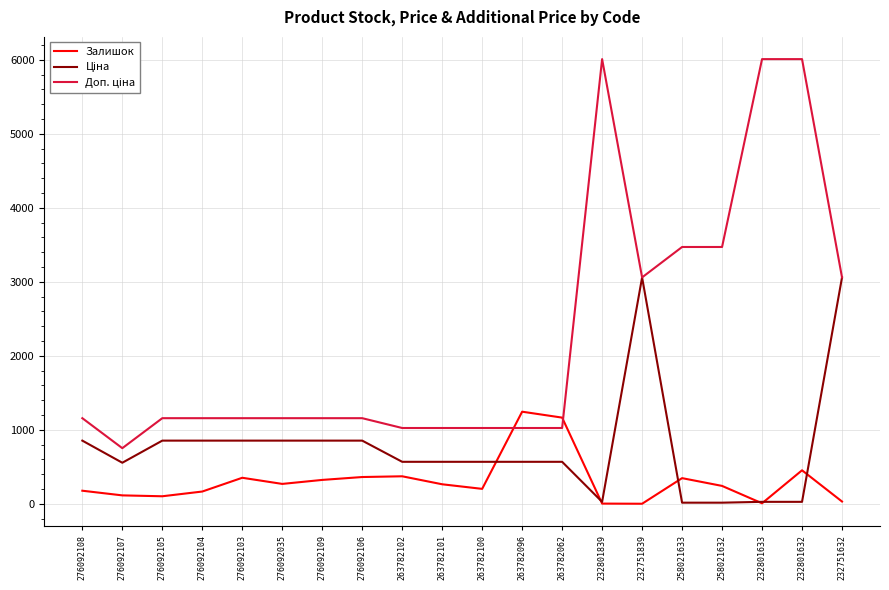

What is the average value of the Залишок series?

309.9